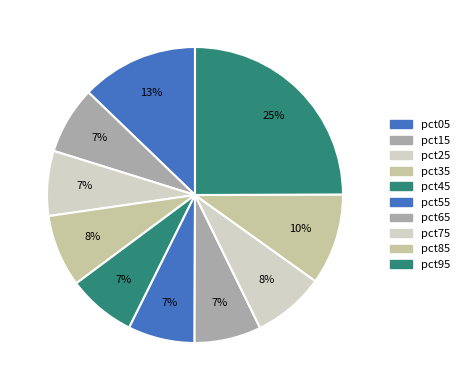

The pct85 slice represents 1% of the pie. True or false?

False